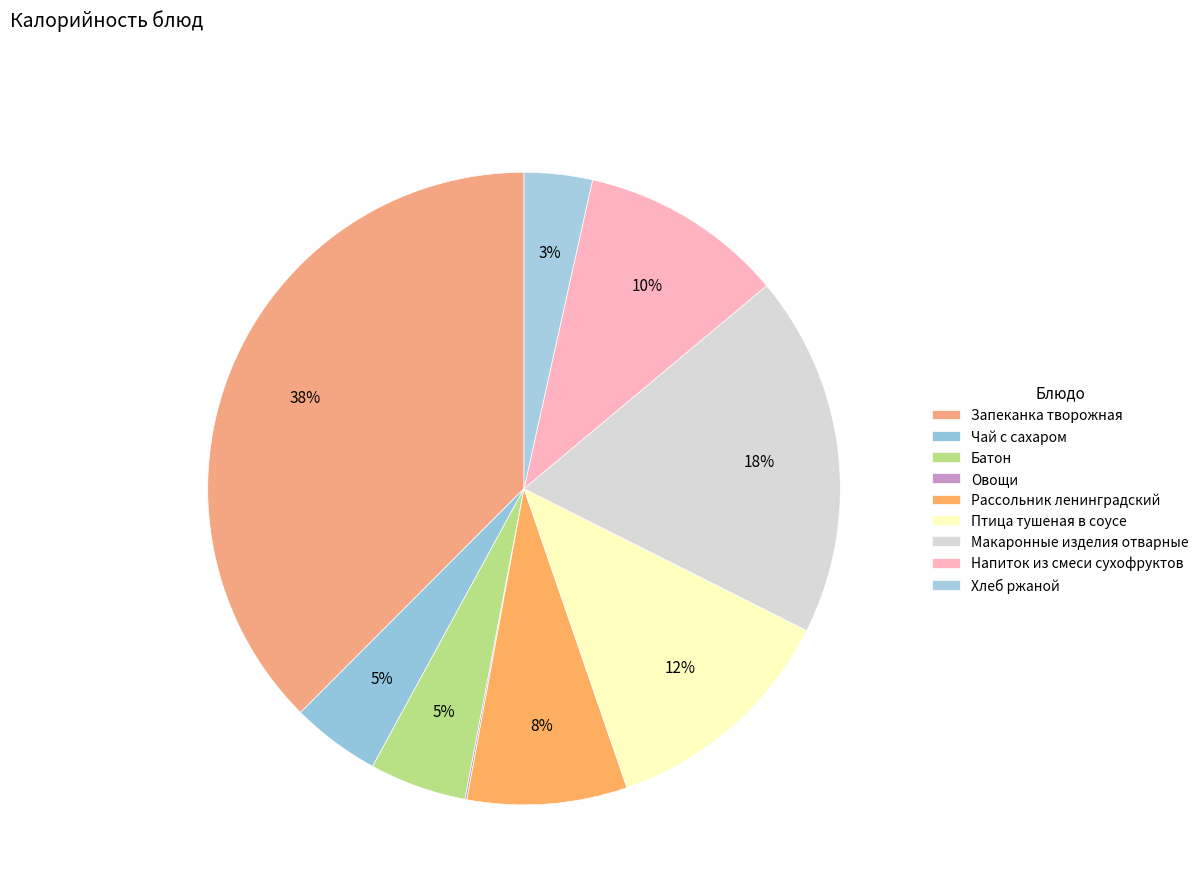

Count the number of slices in the pie.

9